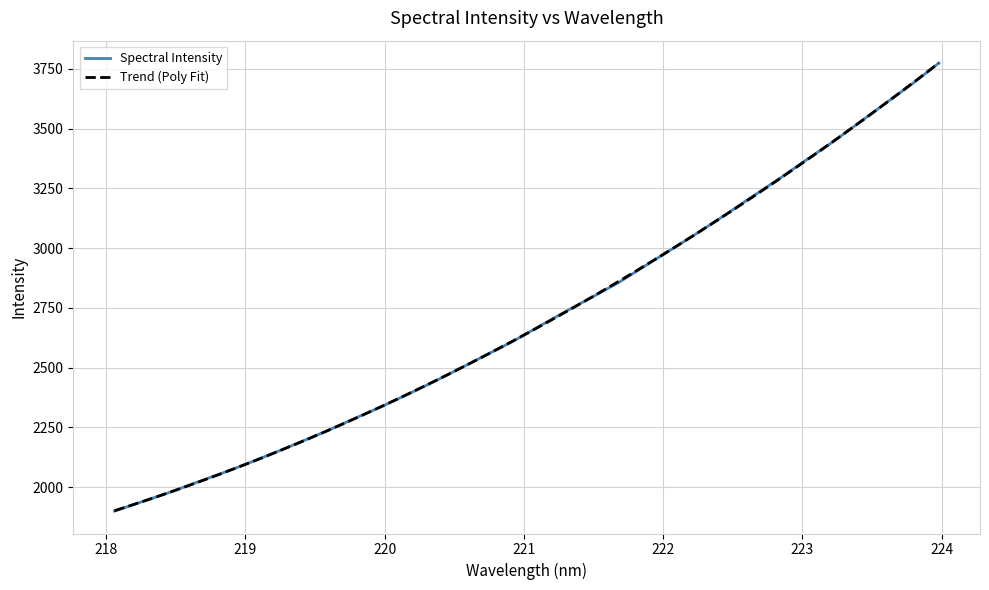

What is the change in value from 218.0596 to 218.8244?

+156.9